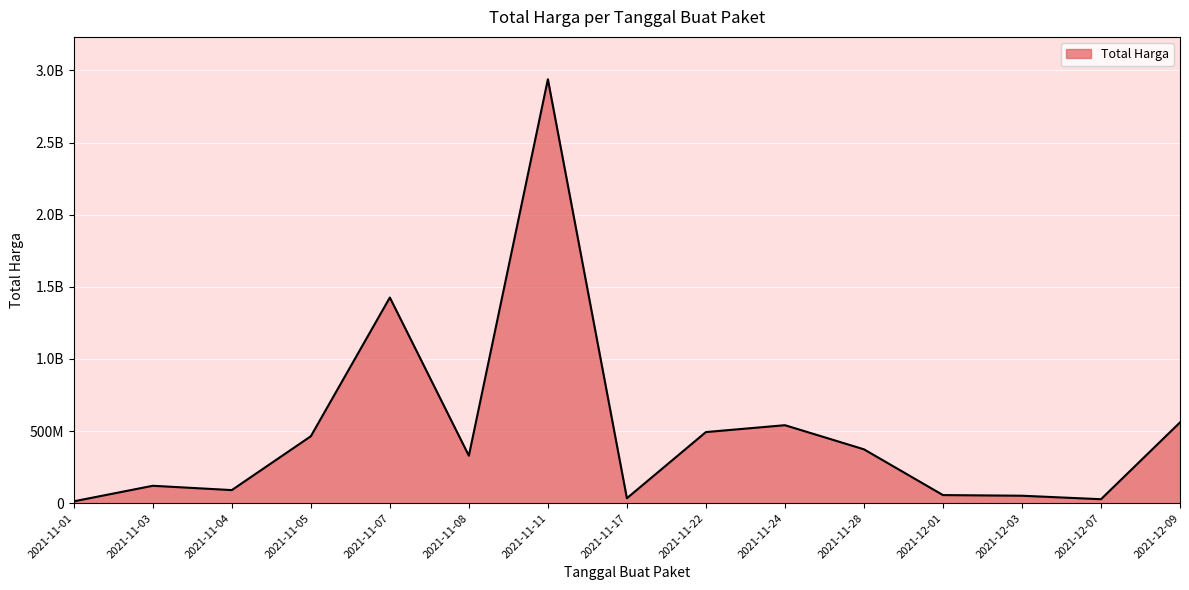

Is this an area chart (filled region under the line)?

Yes